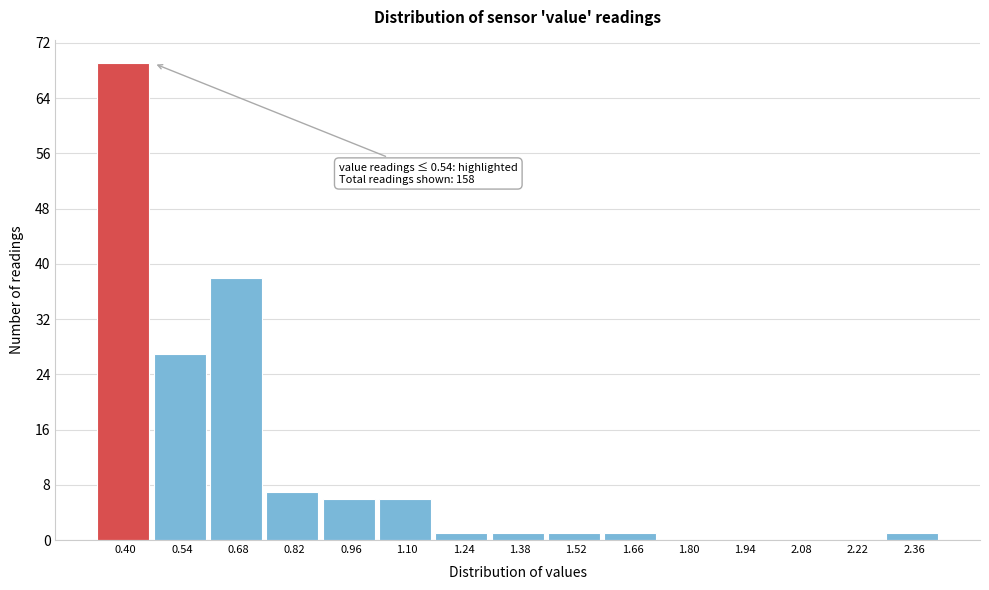

Reading left to right, list all the values displayed in this chart.

0.40=69	0.54=27	0.68=38	0.82=7	0.96=6	1.10=6	1.24=1	1.38=1	1.52=1	1.66=1	1.80=0	1.94=0	2.08=0	2.22=0	2.36=1